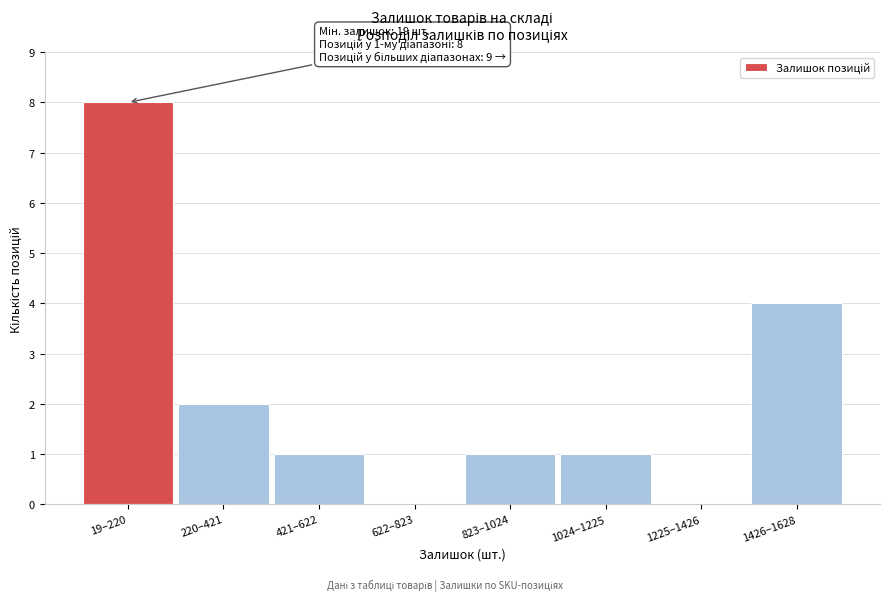

Reading right to left, extract all data points from this chart.

1426–1628=4	1225–1426=0	1024–1225=1	823–1024=1	622–823=0	421–622=1	220–421=2	19–220=8